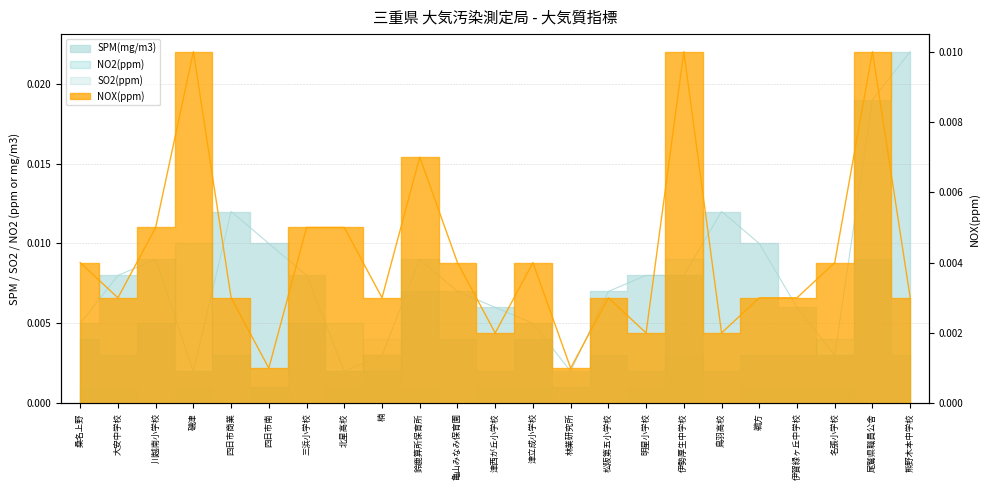

Where is the first local maximum for NOX(ppm)?

磯津